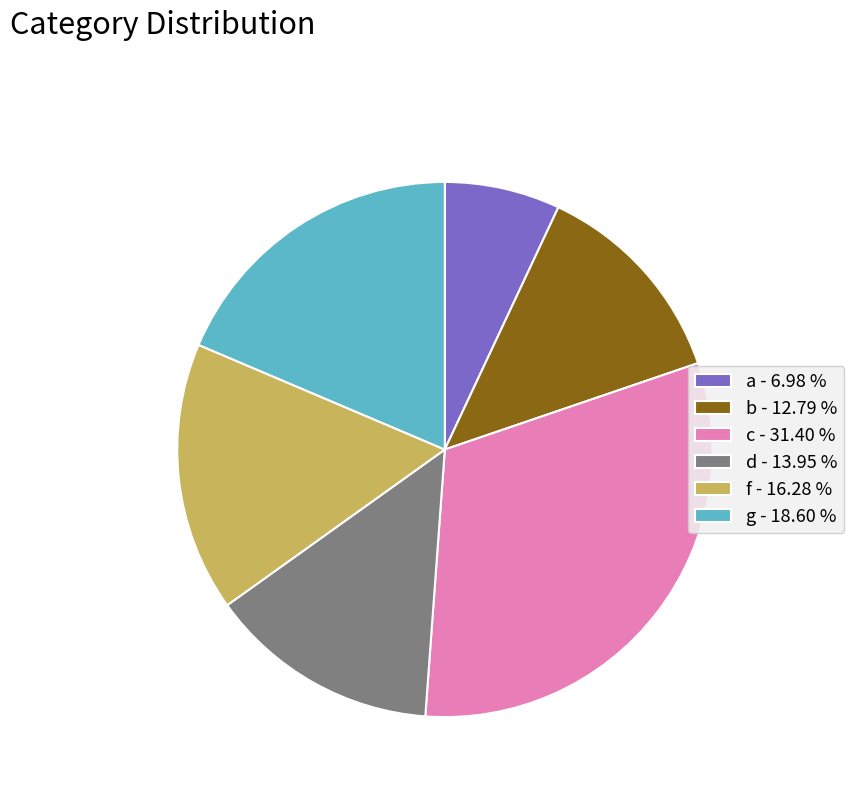

Which slice is the largest?

c